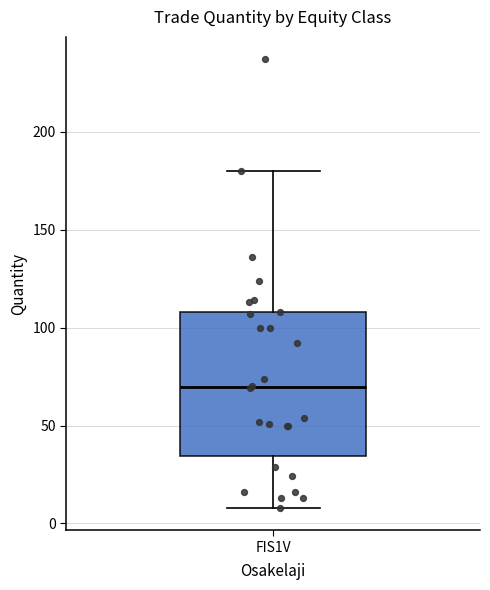

Read this box plot against the y-axis: the position of the median line, the range covered by the box, and the ends of both whiskers. The values are not printed on the chart, so give them approximately, as read against the axis.

median 70, box 35 to 110, whiskers 10 to 180